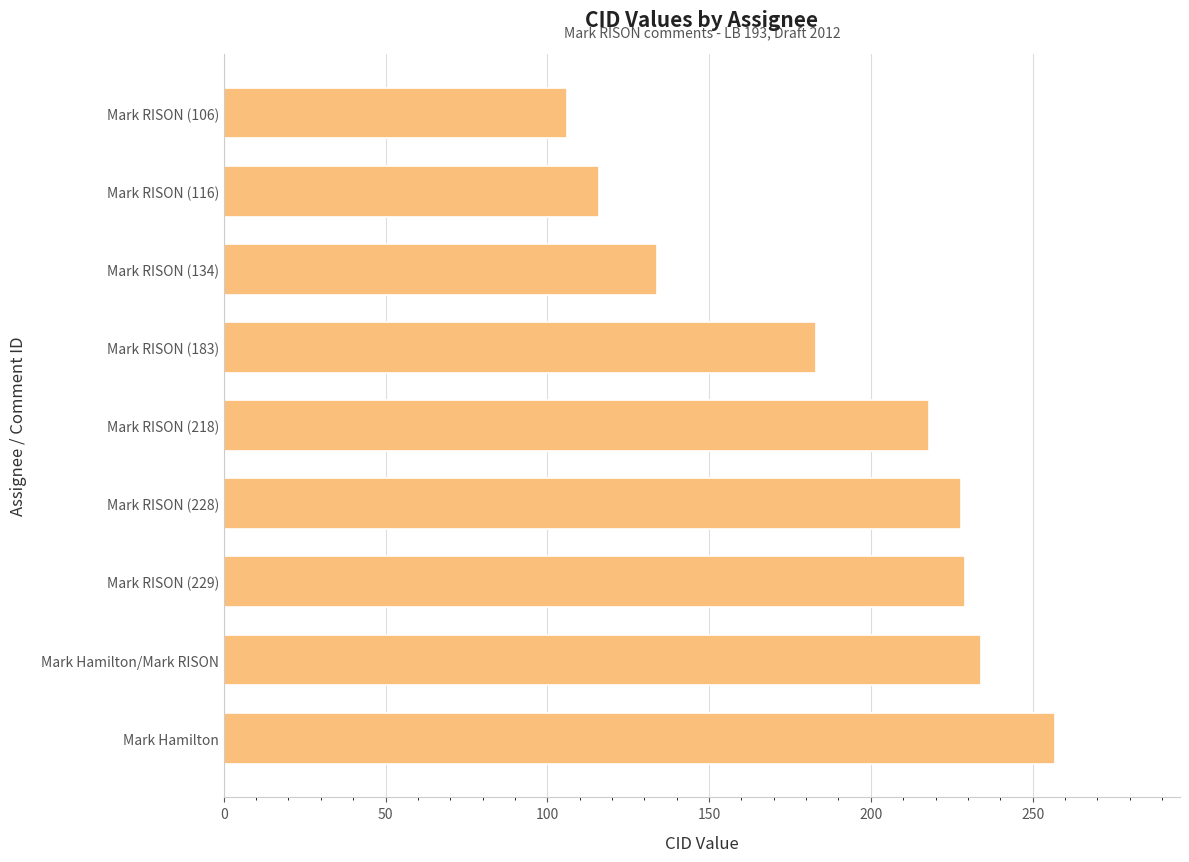

The value at Mark RISON (106) is 106. True or false?

True